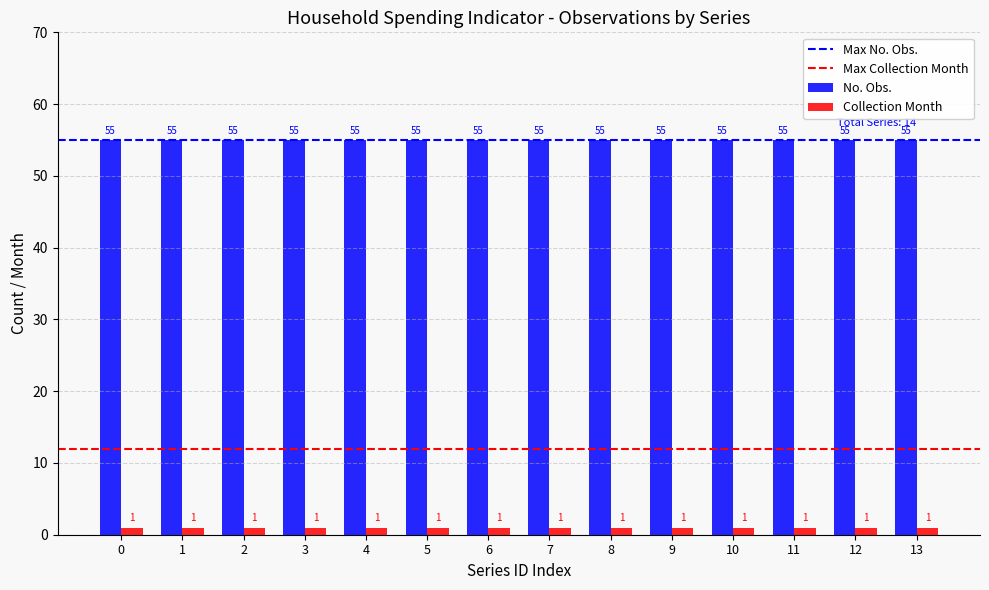

How many bars are there in each group?

2